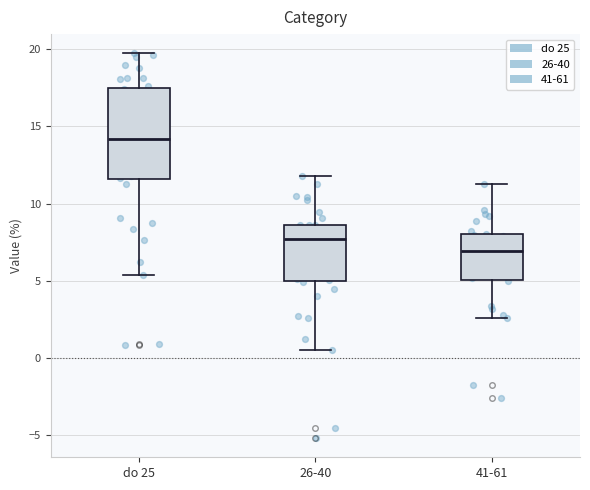

Reading left to right, transcribe this box plot: for each box, give where its median line is, the range the box spans, and where its two whiskers end, as read against the y-axis. The values are not printed on the chart, so give them approximately, as read against the axis.

do 25: median 14.0, box 11.5 to 17.5, whiskers 5.5 to 19.5
26-40: median 7.5, box 5.0 to 8.5, whiskers 0.5 to 12.0
41-61: median 7.0, box 5.0 to 8.0, whiskers 2.5 to 11.5